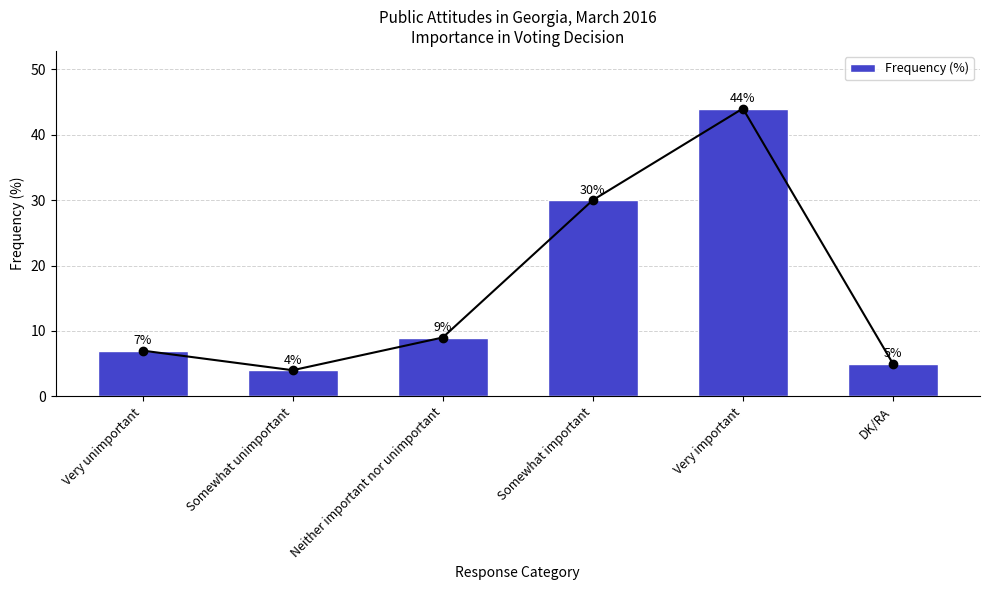

How many data points are above 9?

2